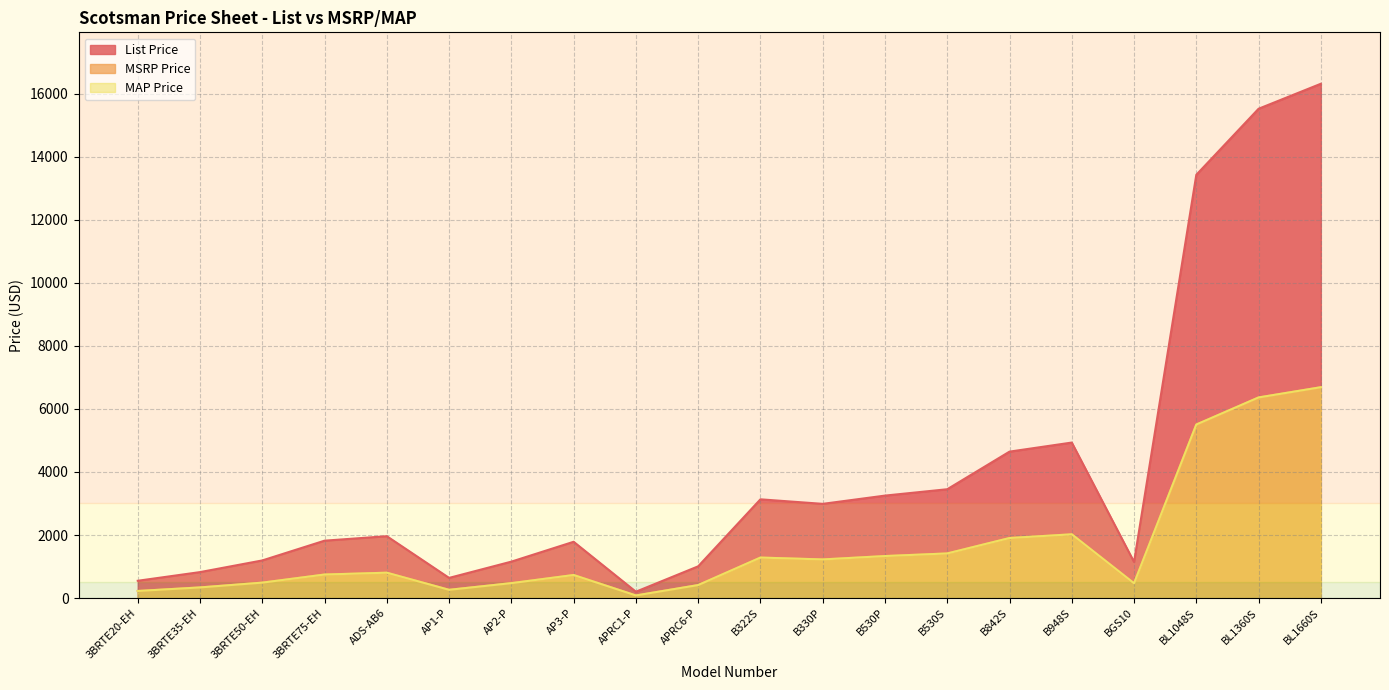

What position from the left is 3BRTE20-EH?

1